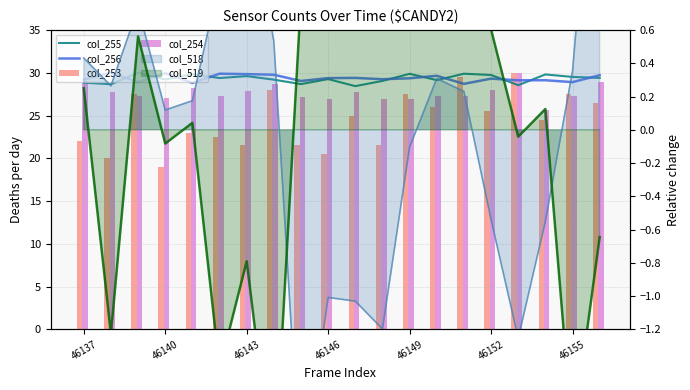

What is the difference between the maximum and second lowest values in the col_255 series?

1.5